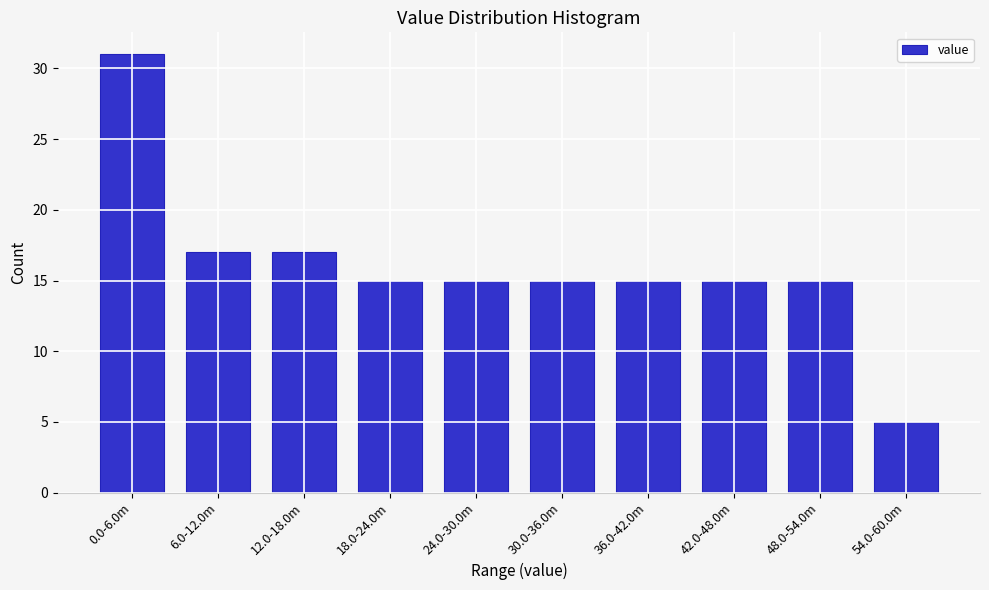

Reading left to right, transcribe all the data shown in this chart.

0.0-6.0m=31	6.0-12.0m=17	12.0-18.0m=17	18.0-24.0m=15	24.0-30.0m=15	30.0-36.0m=15	36.0-42.0m=15	42.0-48.0m=15	48.0-54.0m=15	54.0-60.0m=5